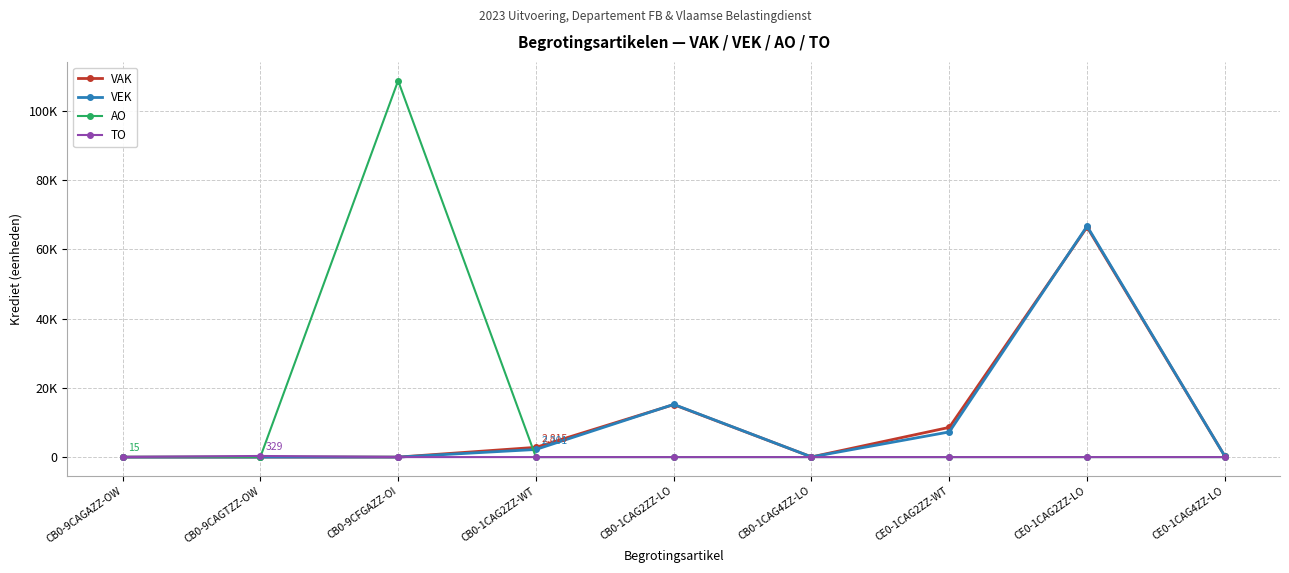

What are all the series names shown in the legend?

VAK, VEK, AO, TO